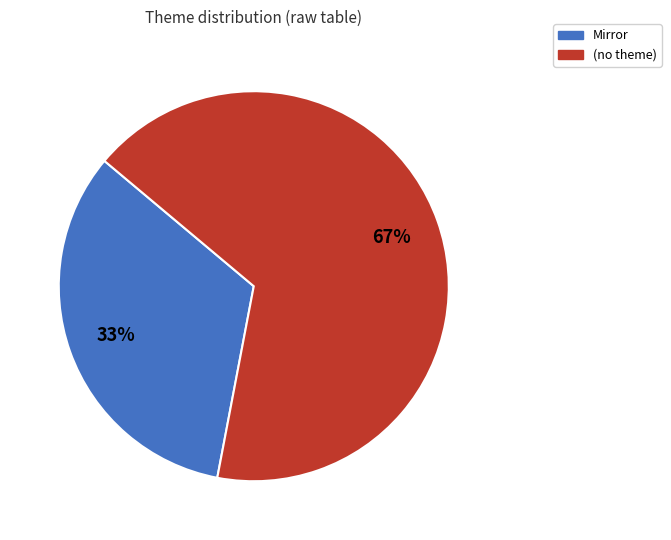

How many slices are in this pie chart?

2